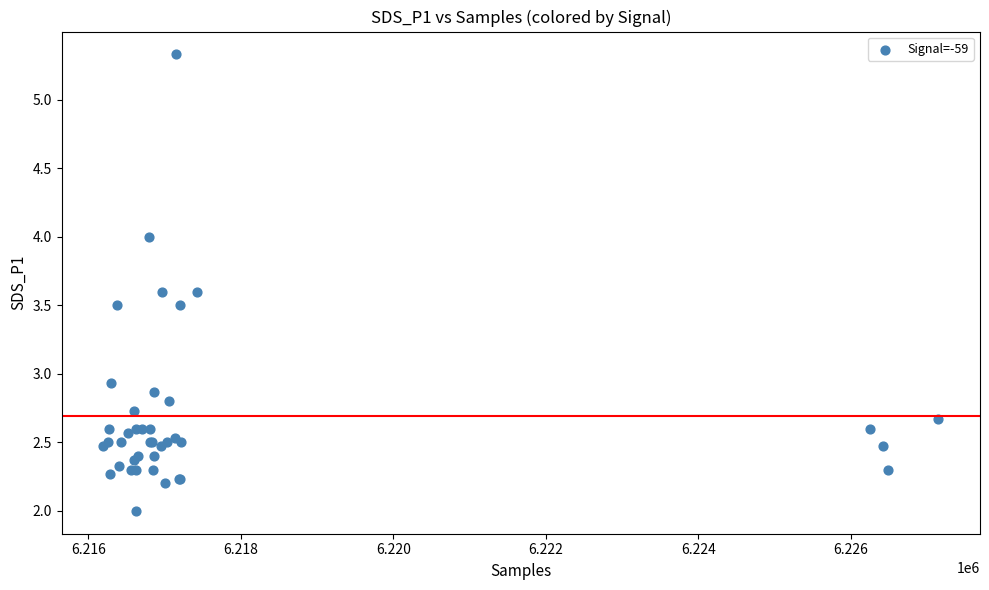

What Y value in the scatter plot is closest to 3?

2.9